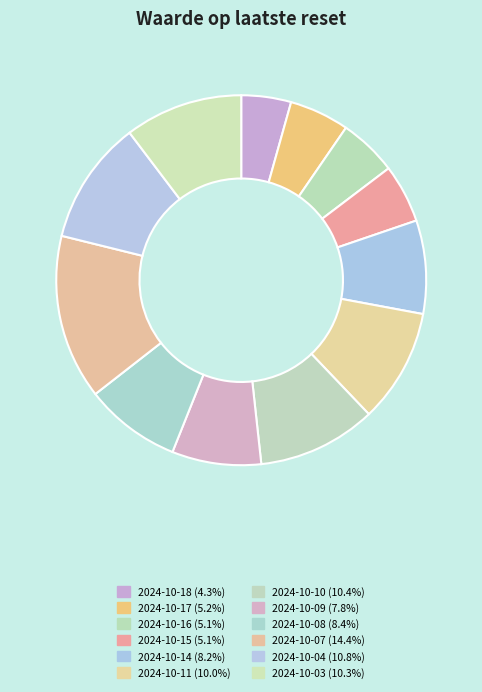

To the nearest percent, what is the difference between the largest and smallest slice percentages?

10%